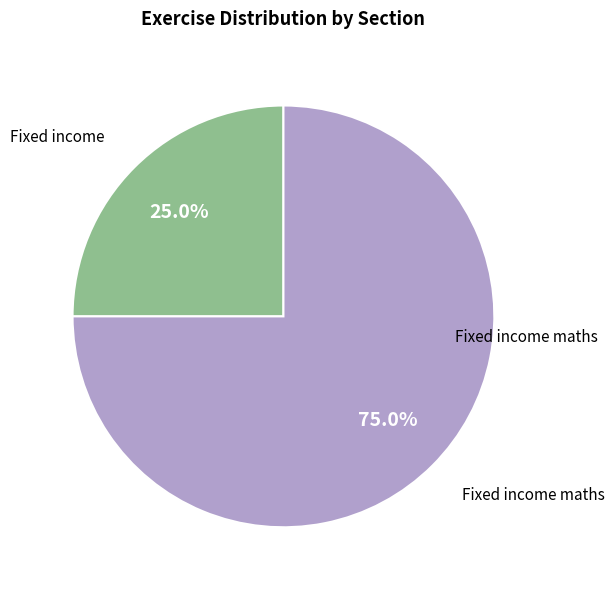

Is the sum of Fixed income and Fixed income maths greater than half?

Yes